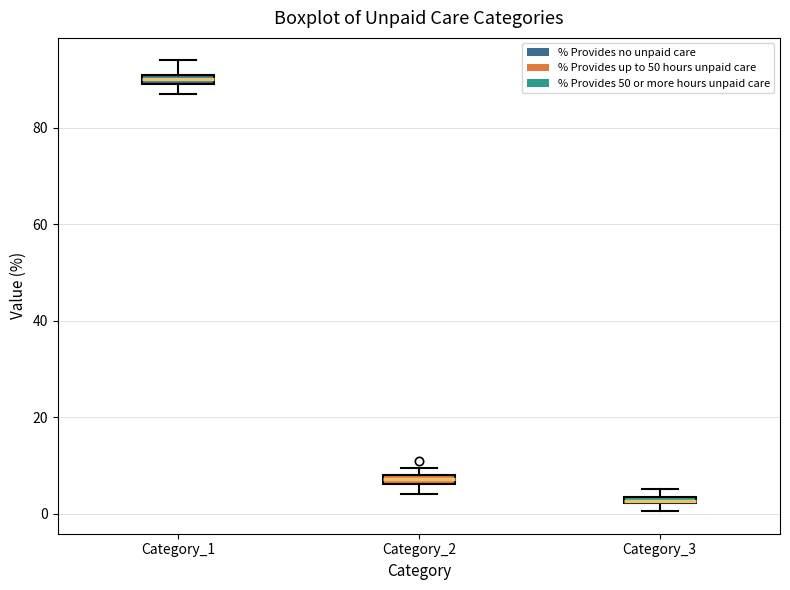

Where is the upper edge of the box for Category_3 on the y-axis? The values are not printed on the chart, so give them approximately, as read against the axis.

4